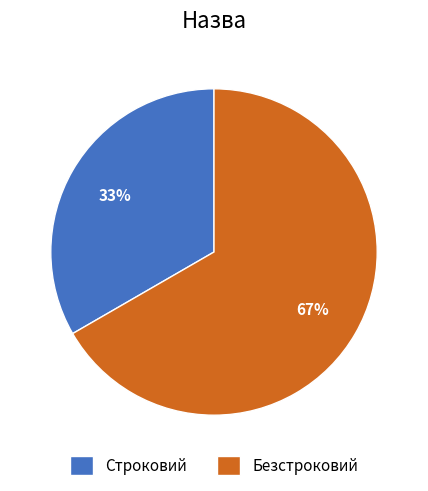

To the nearest percent, what is the average slice percentage?

50%